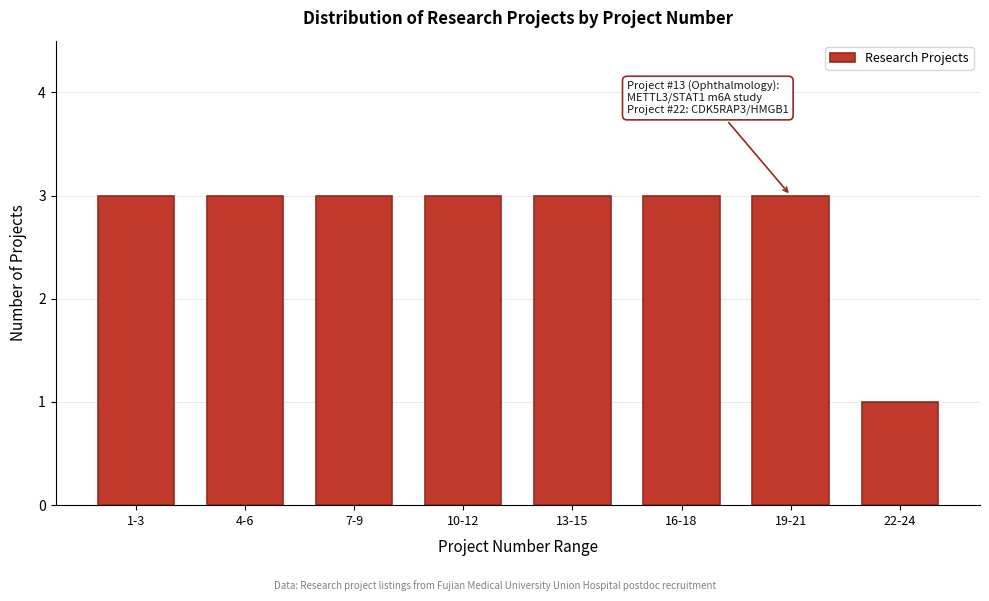

Reading left to right, extract all data points from this chart.

1-3=3	4-6=3	7-9=3	10-12=3	13-15=3	16-18=3	19-21=3	22-24=1